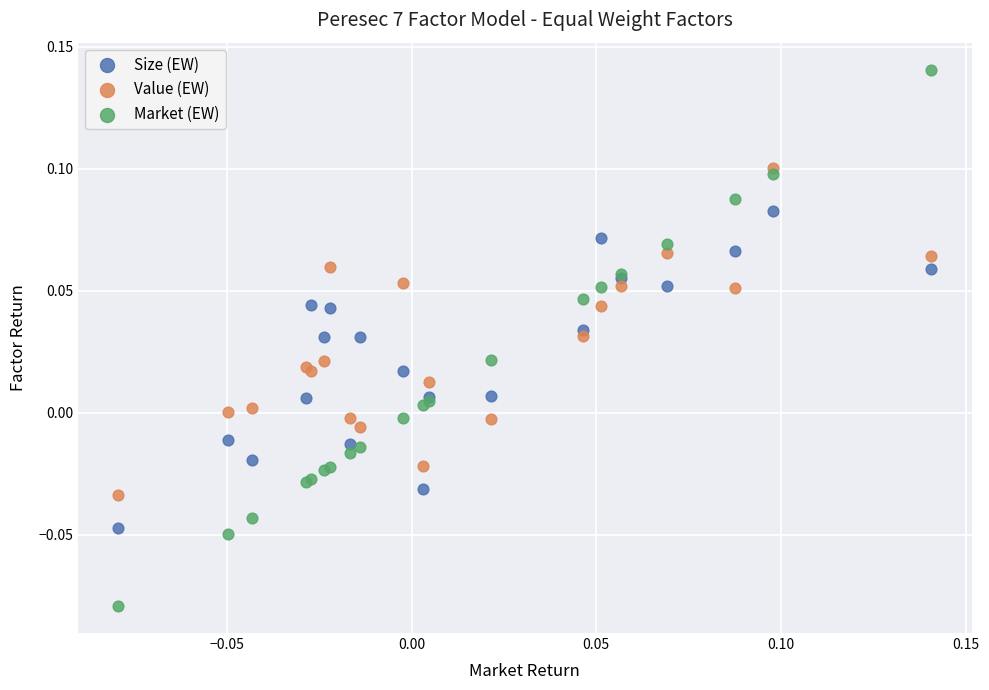

Which series reaches the minimum Y coordinate?

Market (EW)